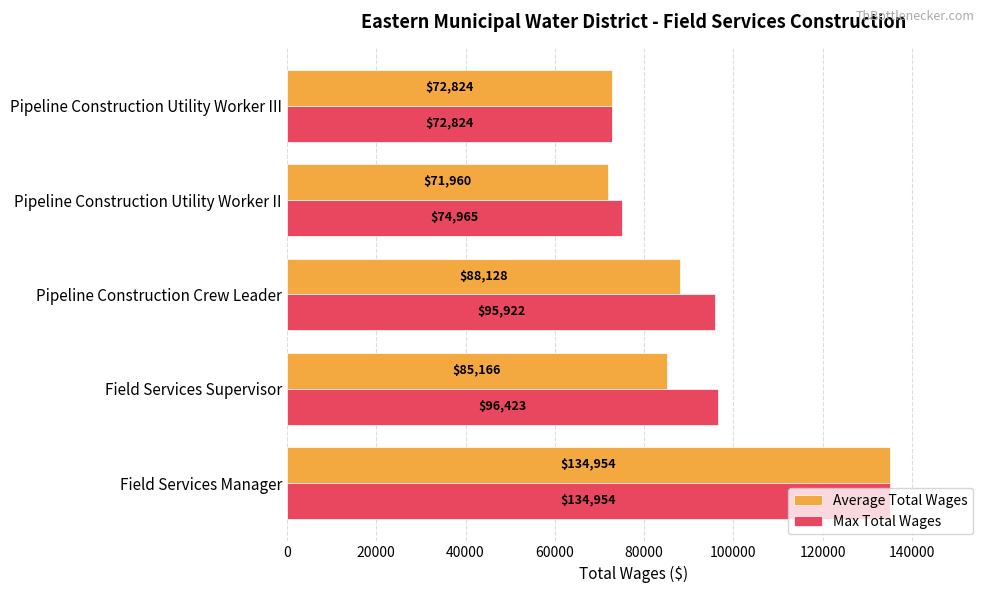

Rank the categories by Max Total Wages value from highest to lowest.

Field Services Manager, Field Services Supervisor, Pipeline Construction Crew Leader, Pipeline Construction Utility Worker II, Pipeline Construction Utility Worker III